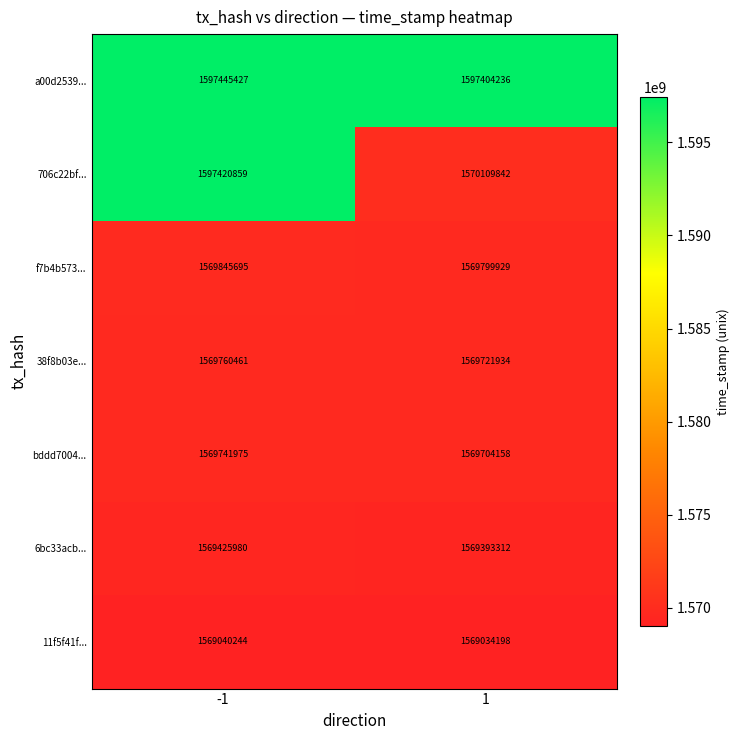

Which series has the largest total across all categories?

a00d2539...